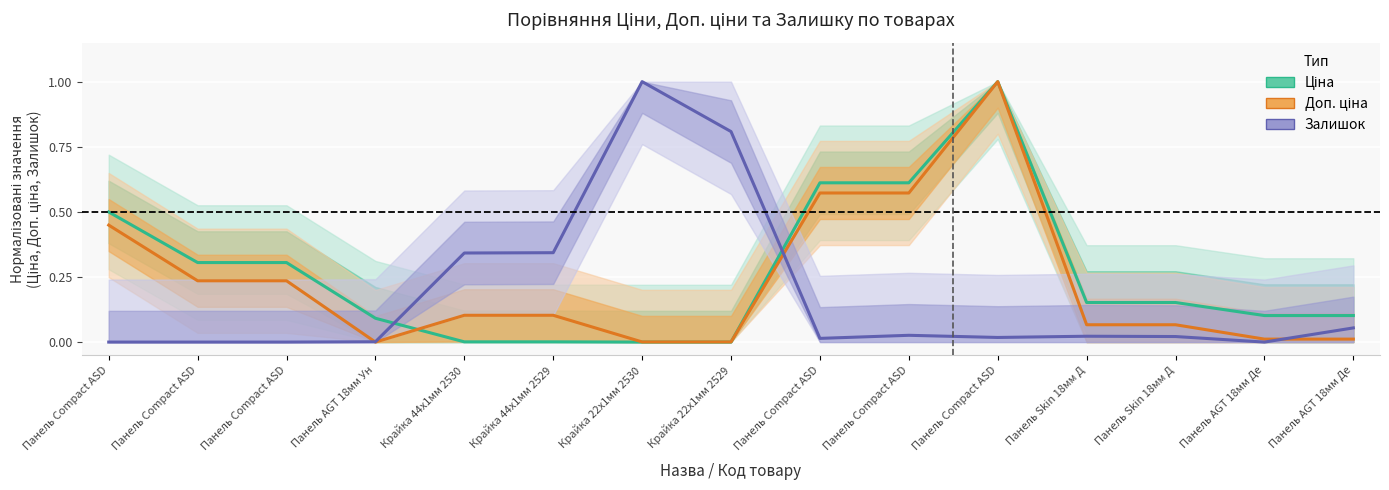

At which category is the sum across all series the highest?

Панель Compact ASD